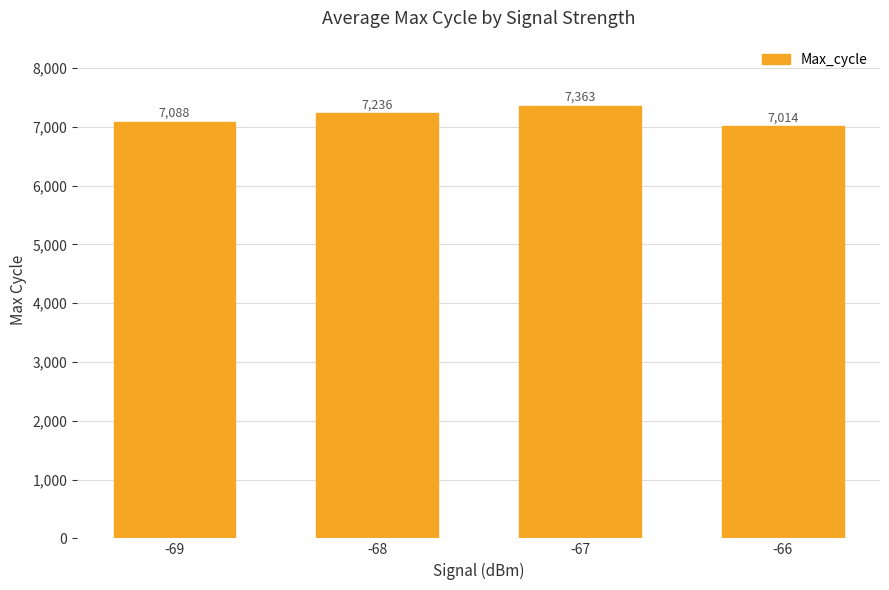

The chart shows a value of 7088.5 at -69. True or false?

True